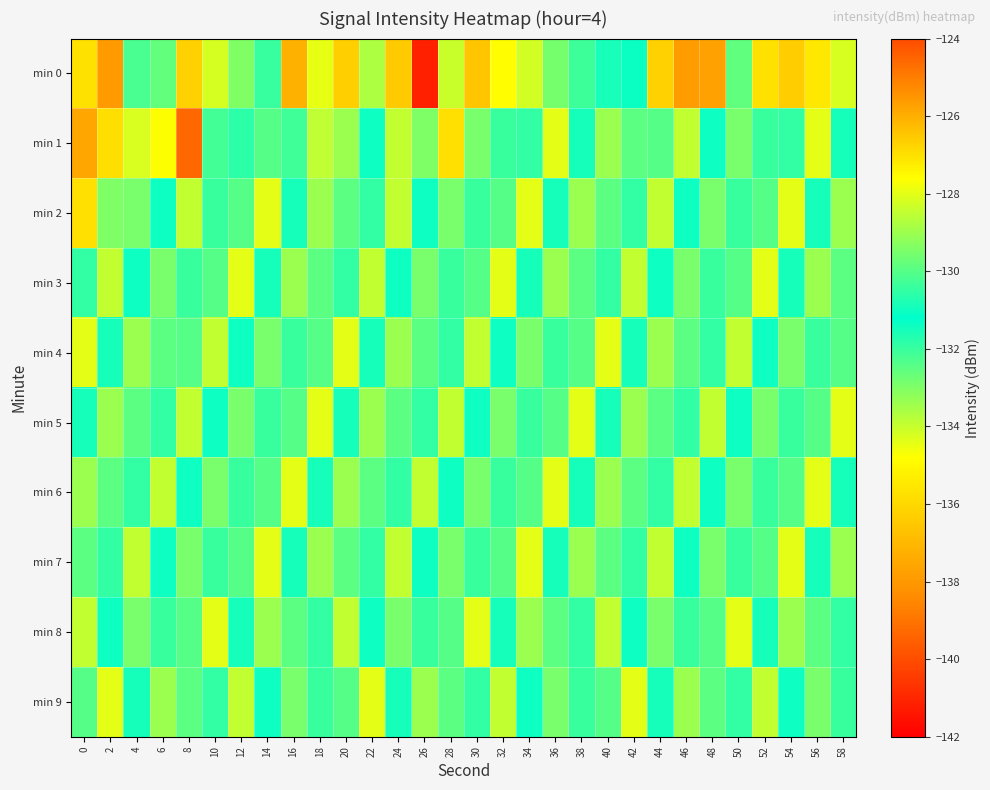

At which category is the sum across all series the highest?

54